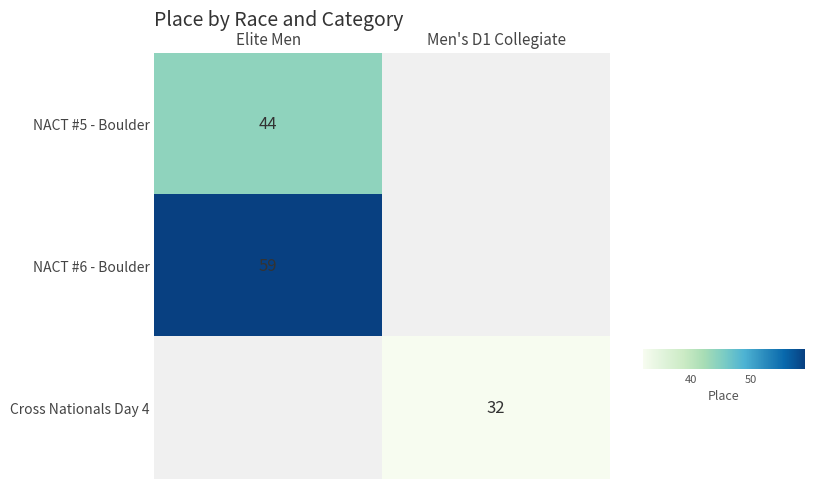

True or false: Cross Nationals Day 4 has a value of 32 at Men's D1 Collegiate.

True